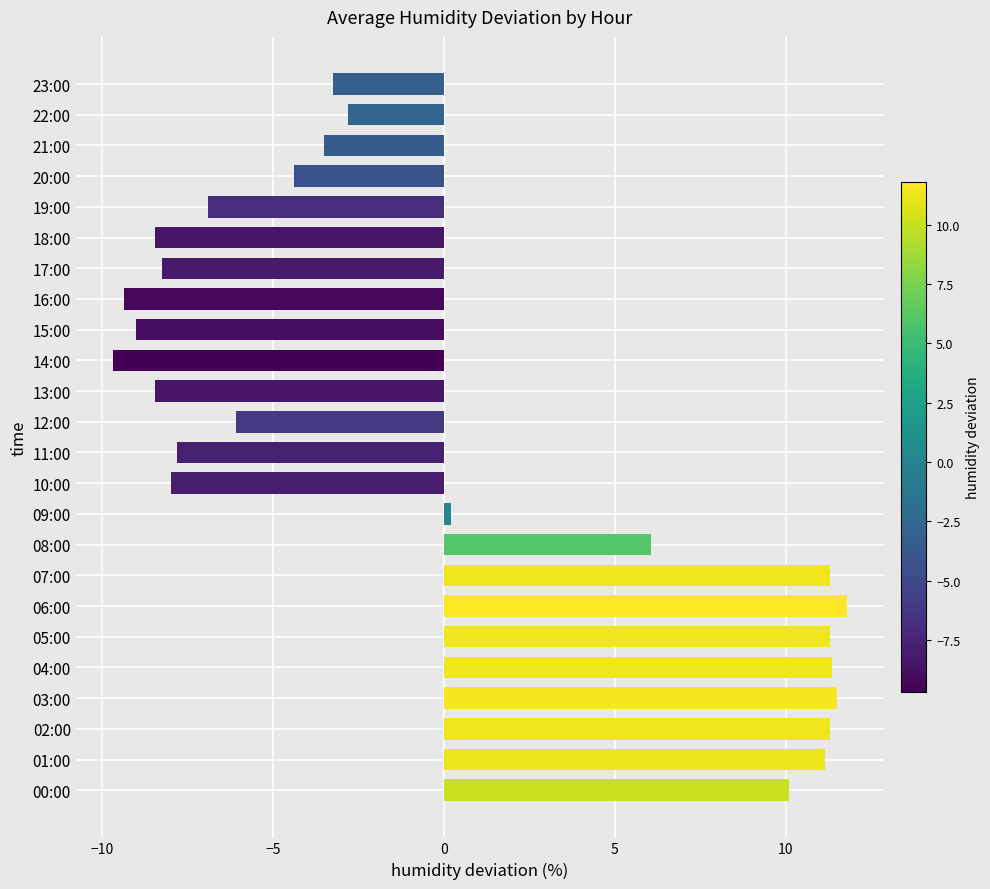

The chart shows a value of 3.5 at 00:00. True or false?

False